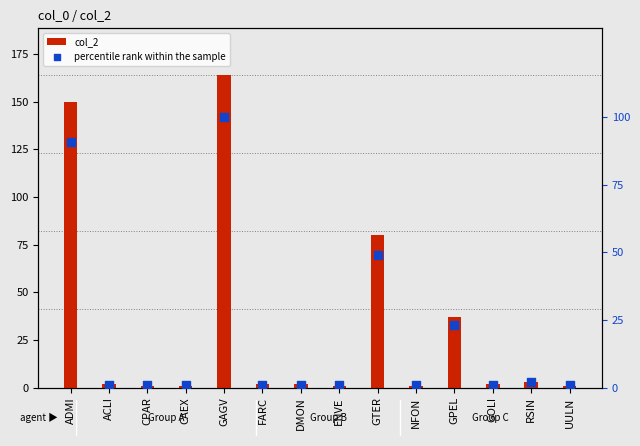

Which series has the largest total across all categories?

col_2